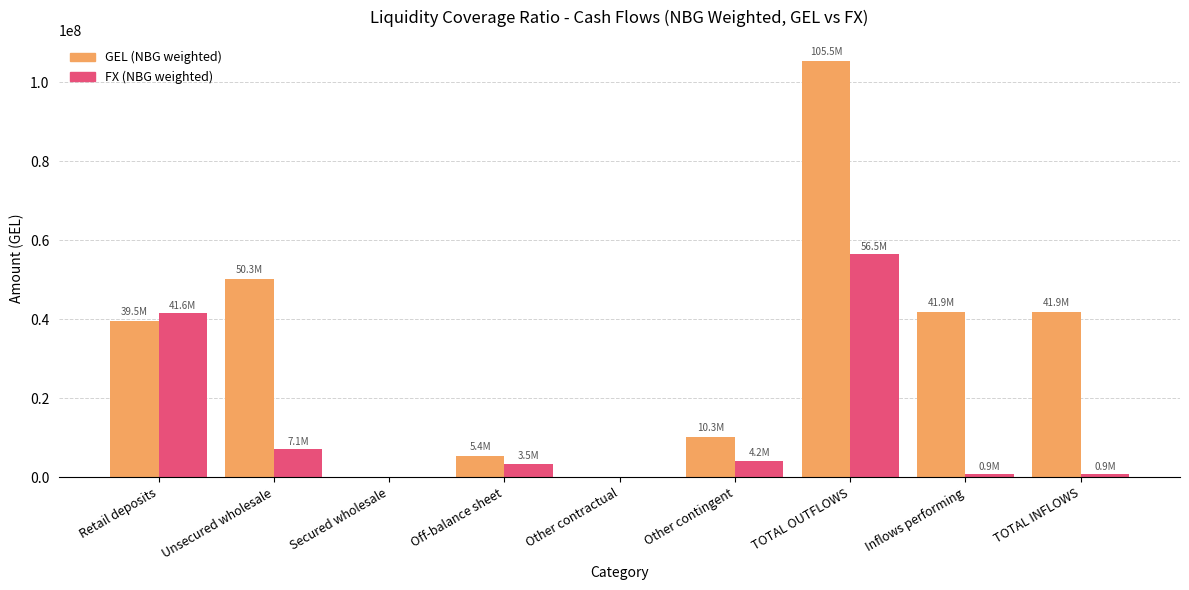

What are all the series names shown in the legend?

GEL (NBG weighted), FX (NBG weighted)